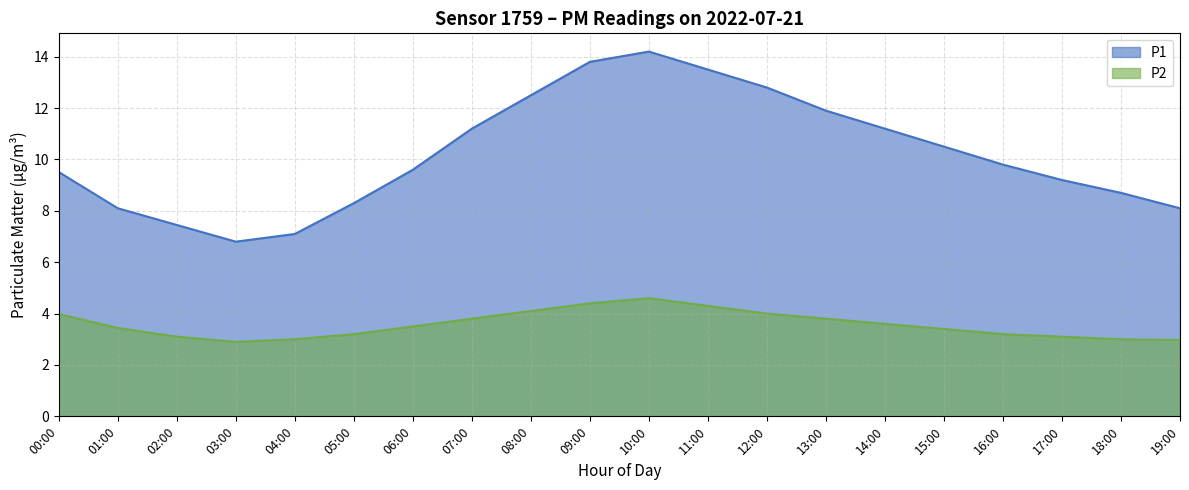

True or false: P1 has a value of 9.5 at 00:00.

True